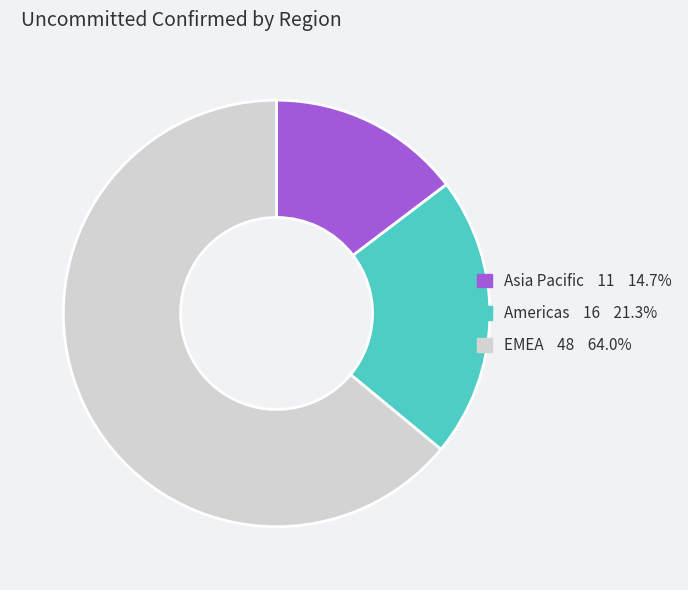

Which category accounts for the majority?

EMEA